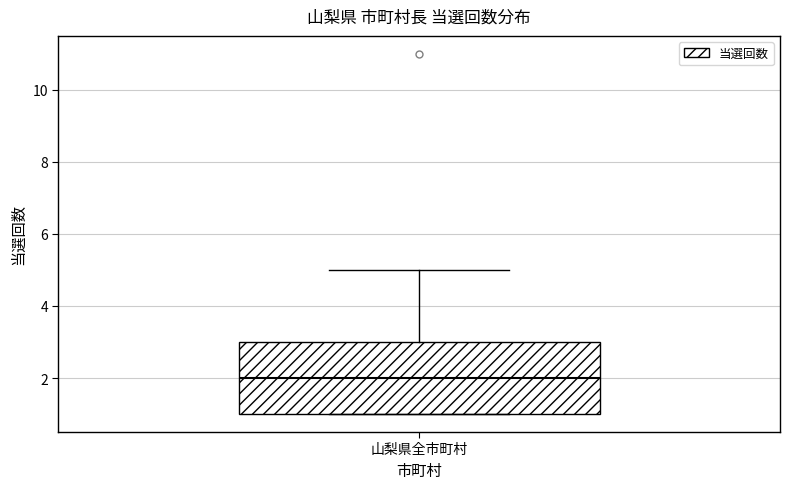

Where is the lower edge of the box for 山梨県全市町村 on the y-axis? The values are not printed on the chart, so give them approximately, as read against the axis.

1